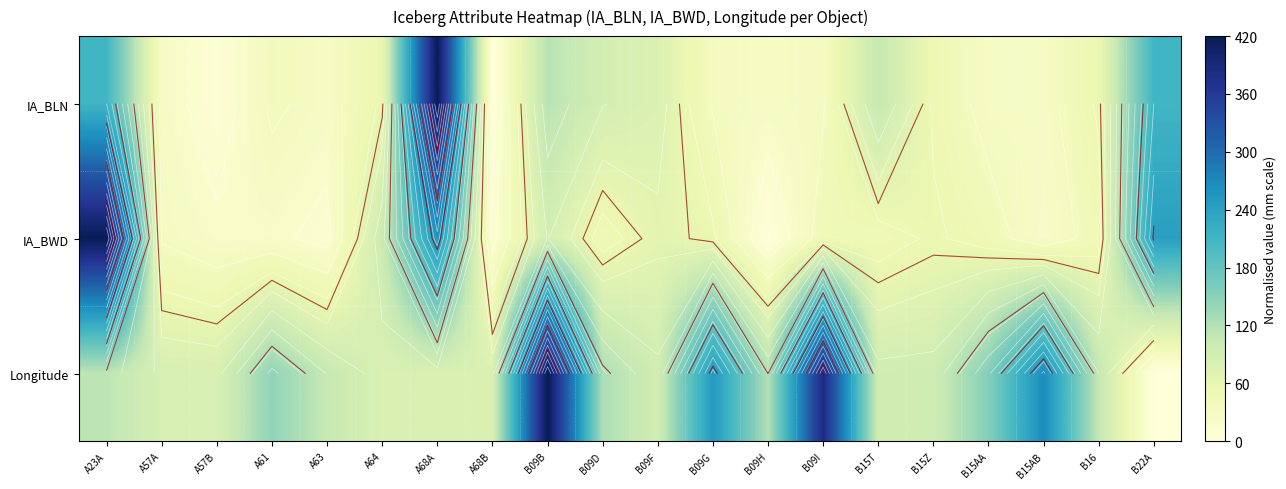

What is the highest value of the Longitude series?

420.0